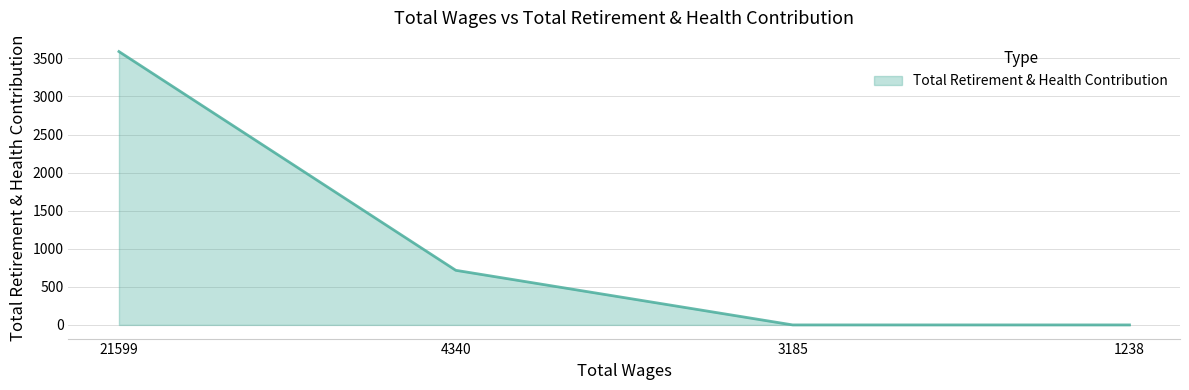

Reading right to left, list all the values displayed in this chart.

1238=0	3185=0	4340=717	21599=3589